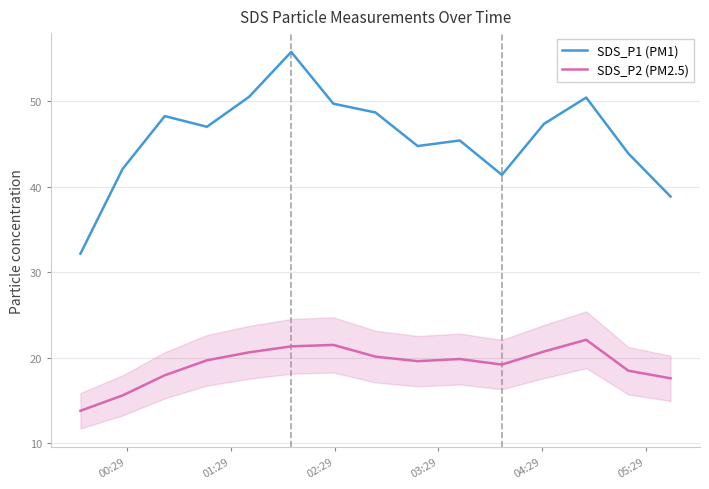

True or false: SDS_P1 (PM1) has more than 0 interior local peaks.

True